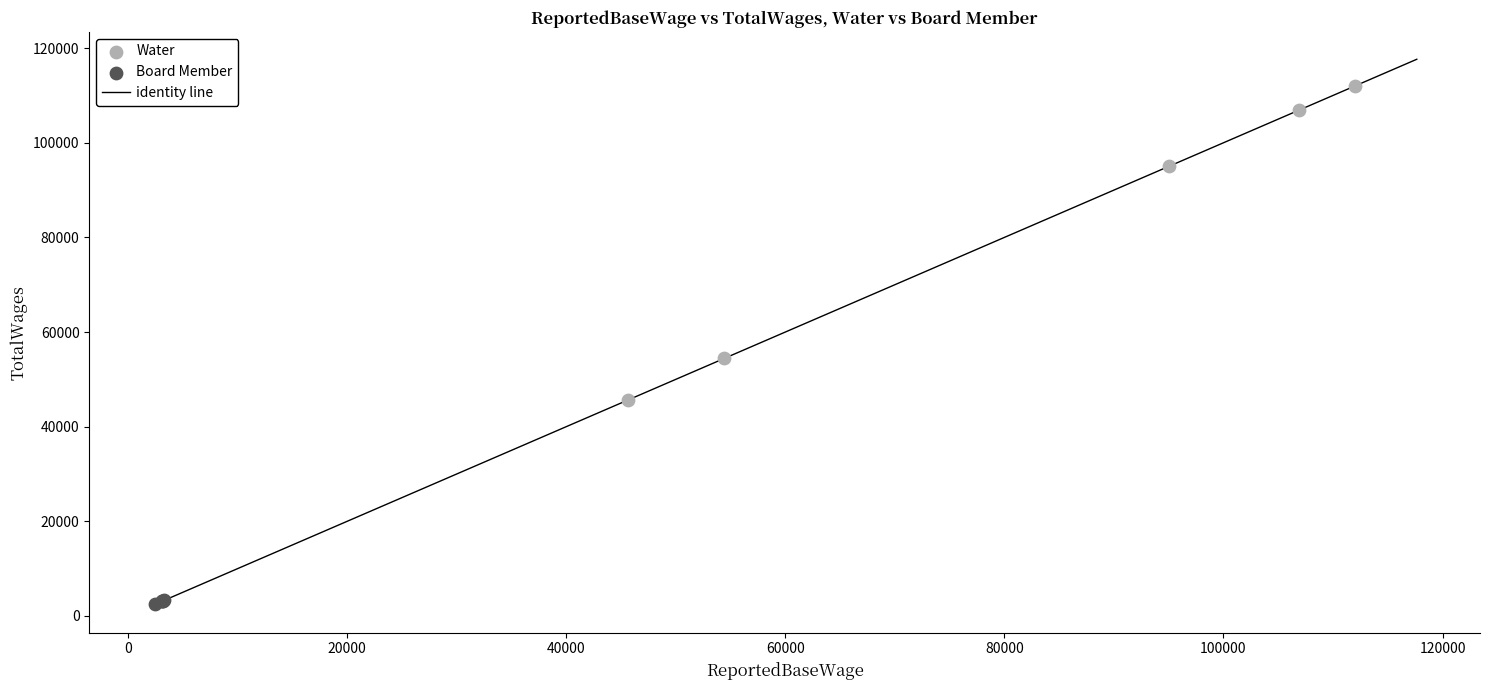

Which series reaches the maximum Y coordinate?

Water